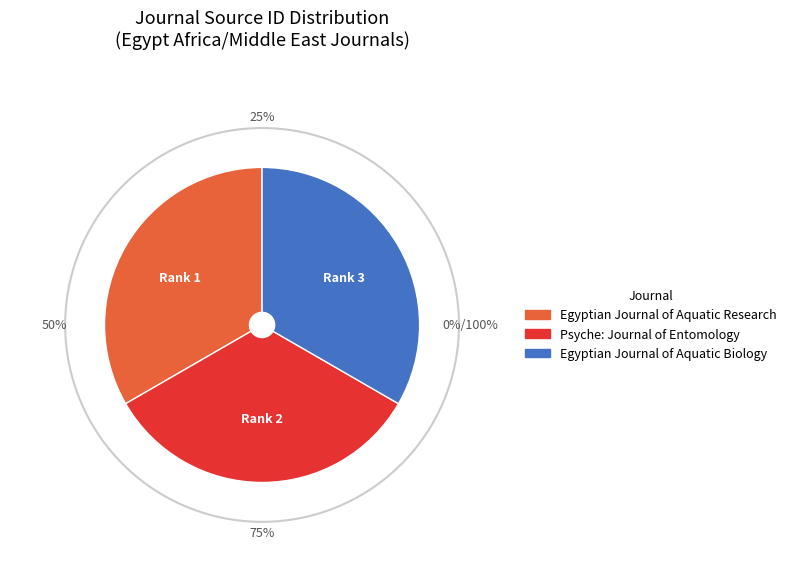

What percentage is the Egyptian Journal of Aquatic Research slice, to the nearest percent?

33%